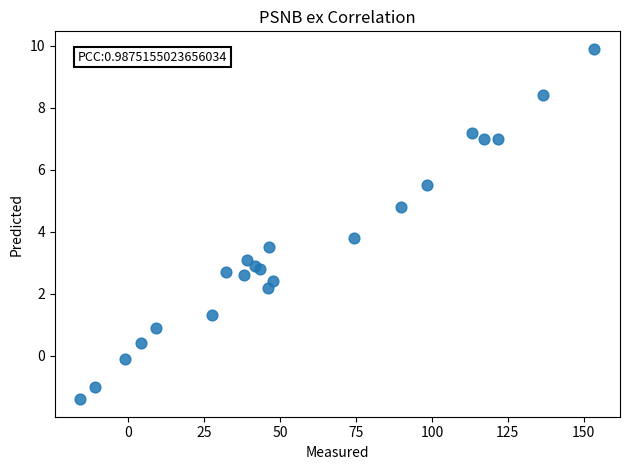

What Y value in the scatter plot is closest to 4?

3.8